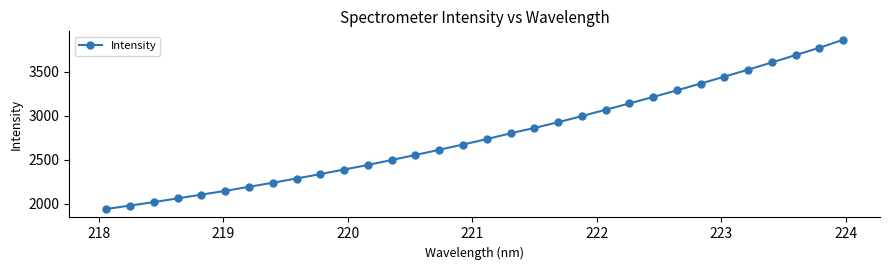

How many lines are shown in the chart?

1